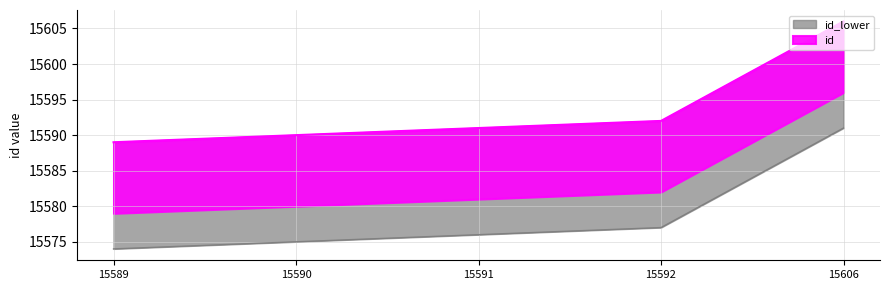

Where does the data first go above 15591?

15592